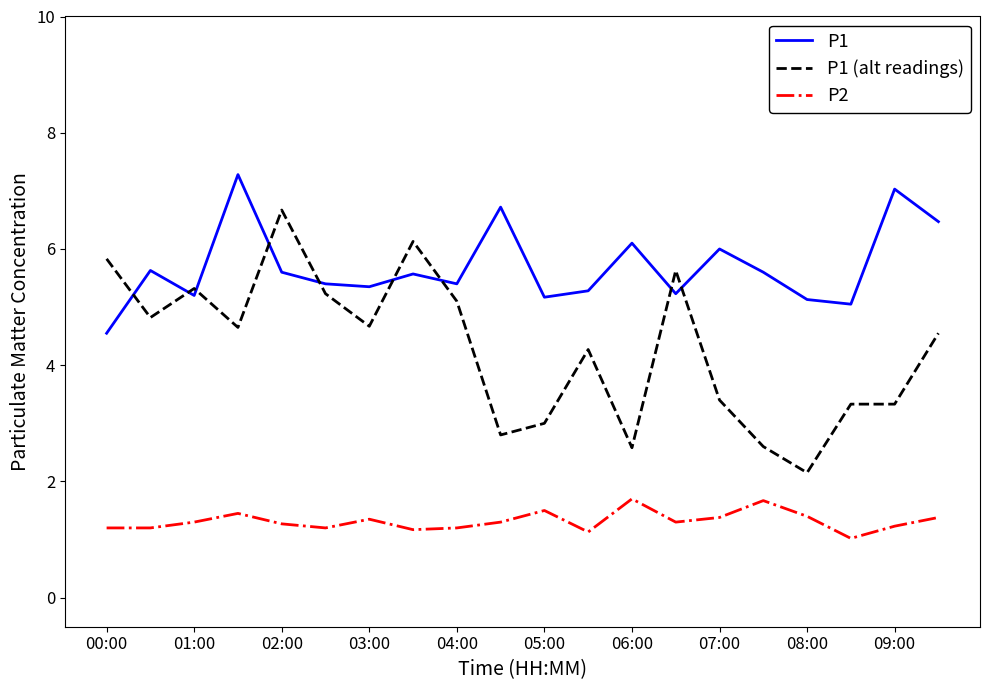

What is the sum of all P1 (alt readings) values?

86.1